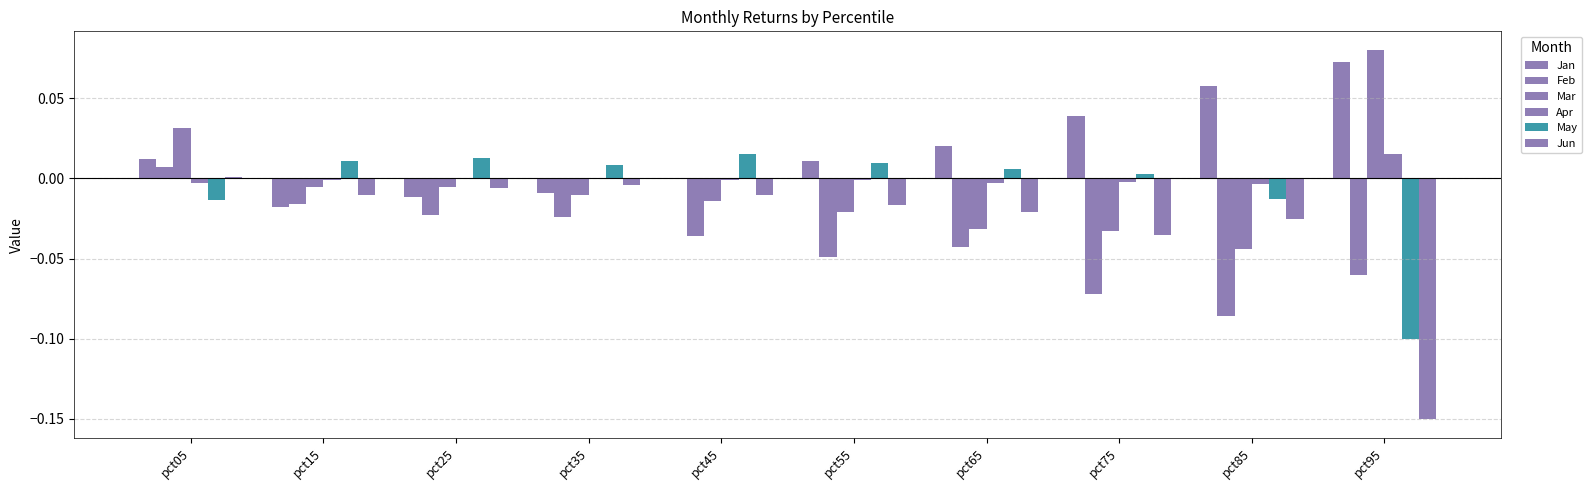

List the labels in order of May value, smallest first.

pct95, pct05, pct85, pct75, pct65, pct35, pct55, pct15, pct25, pct45